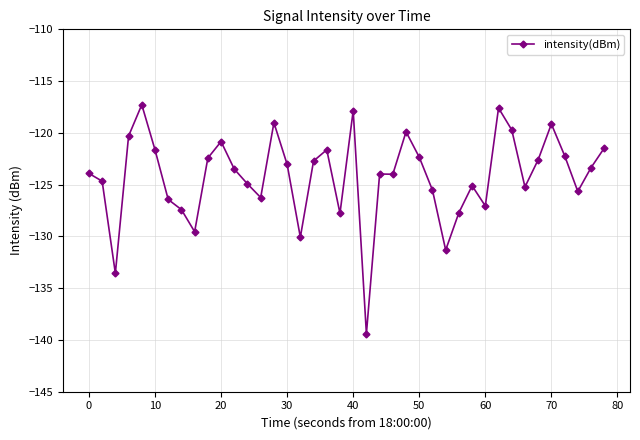

Is this an area chart (filled region under the line)?

No